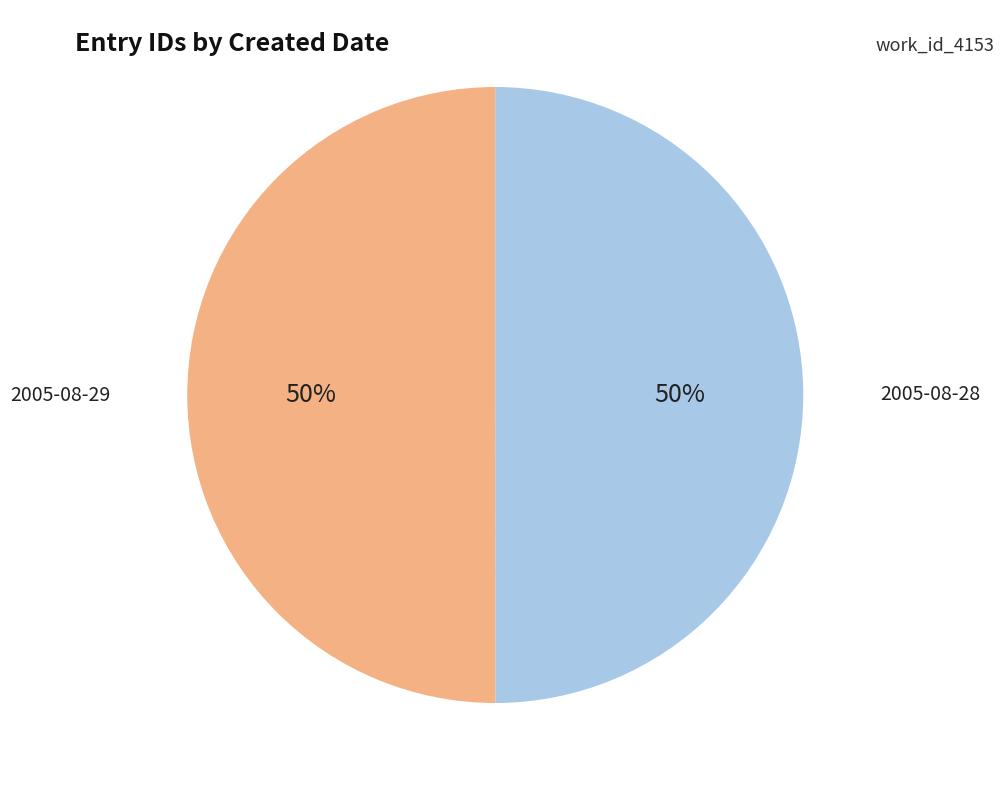

To the nearest percent, what is the average slice percentage?

50%